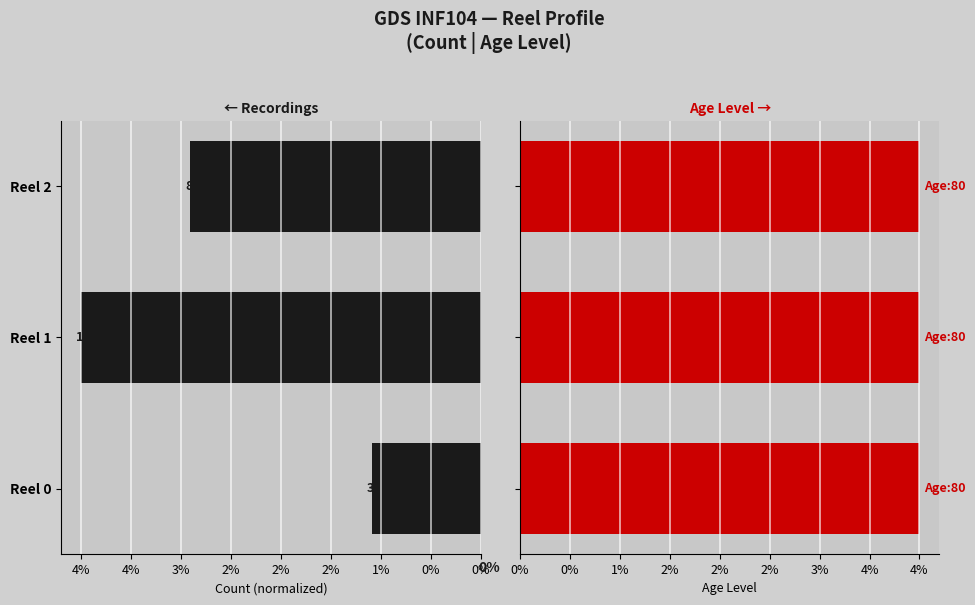

Is it true that the value at 0% is 6.0?

False